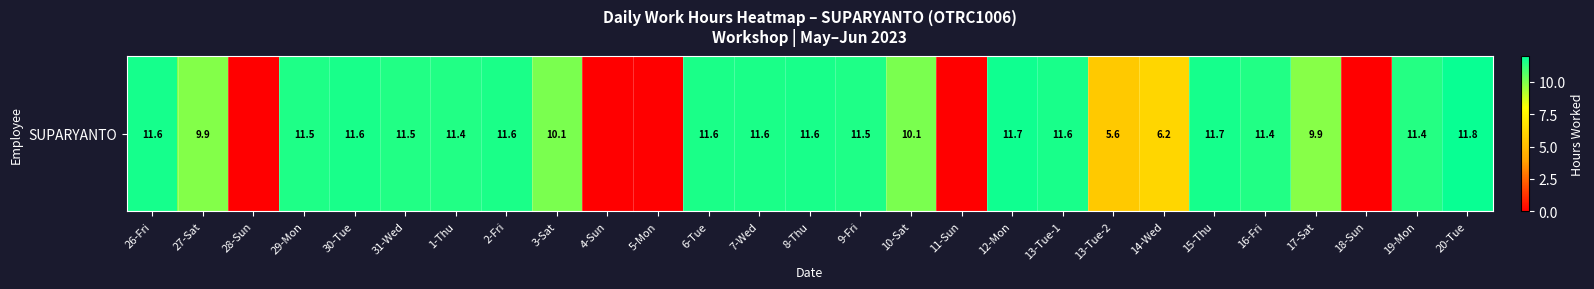

What is the sum of the values at 9-Fri and 13-Tue-1?

23.1